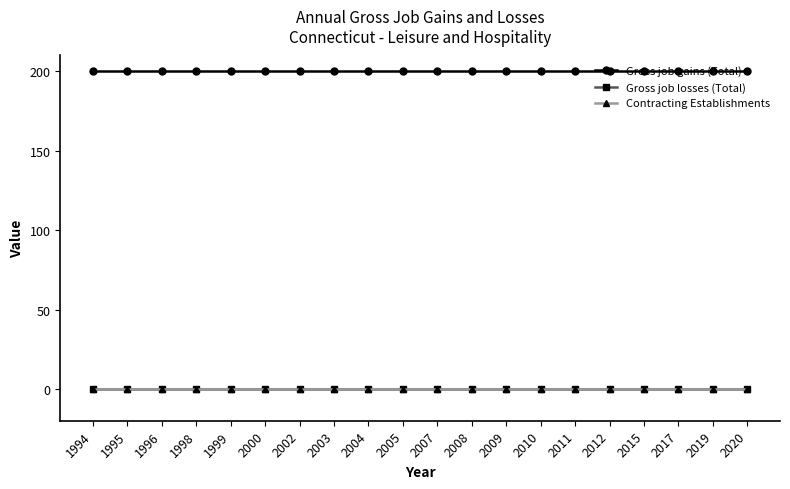

Which series has the largest range (max minus min)?

Gross job gains (Total)